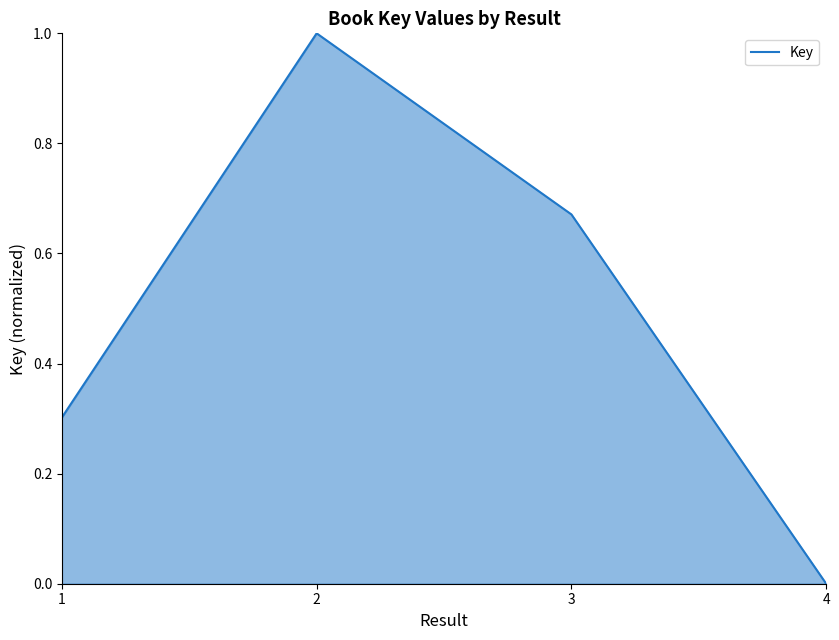

Does the chart have visible grid lines?

No